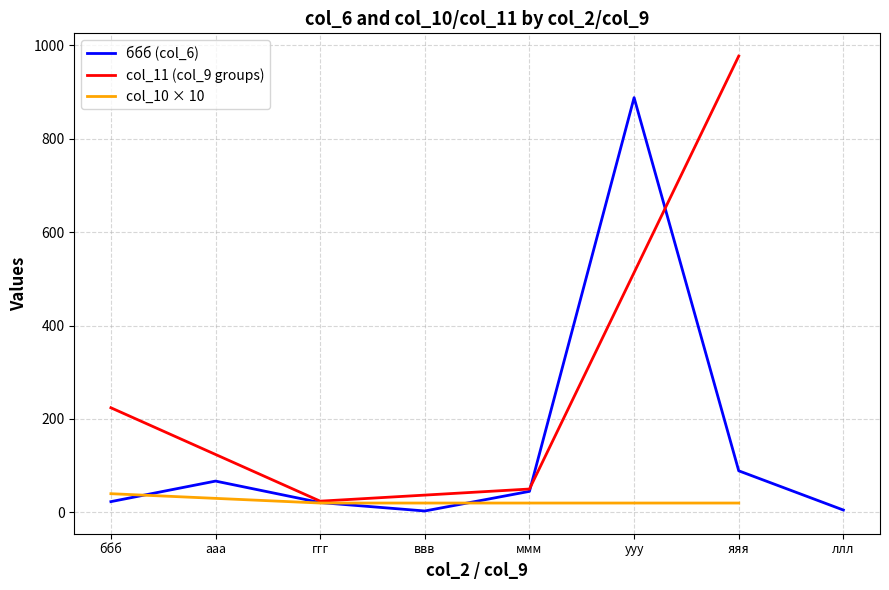

True or false: col_11 (col_9 groups) has a value of 83 at ммм.

False